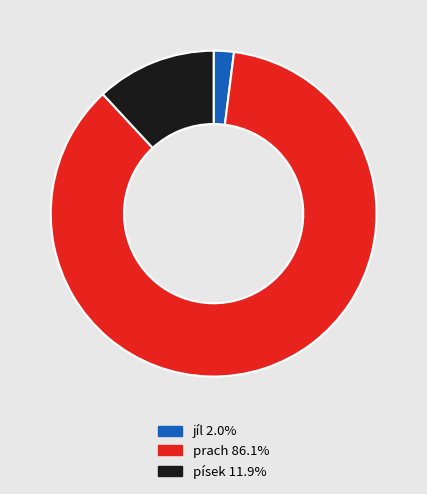

What is the largest slice in the pie chart?

prach